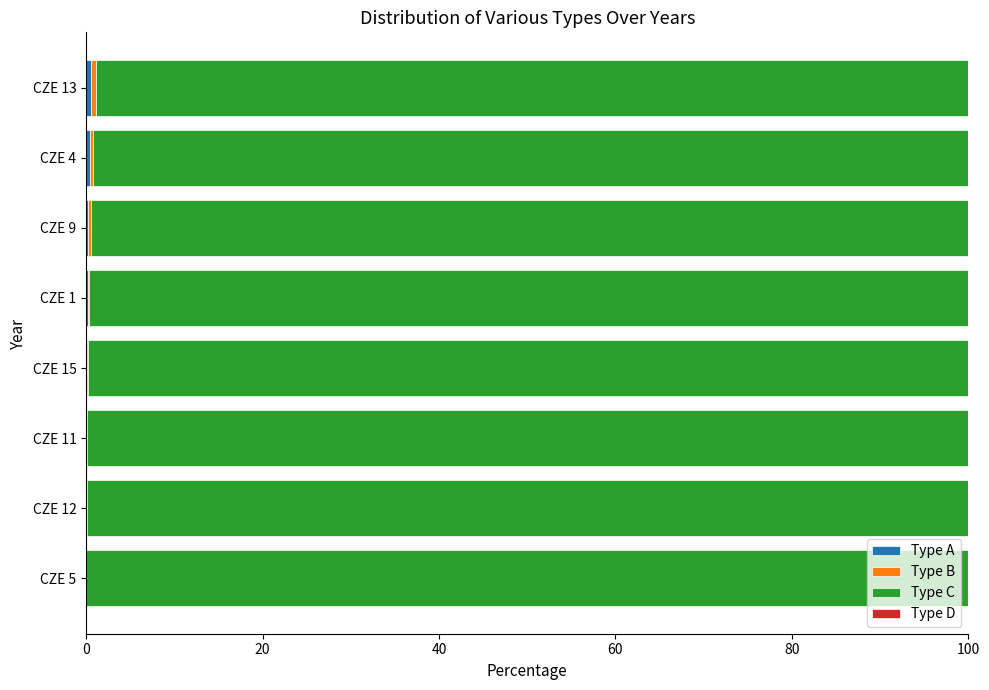

How many series are shown in this chart?

4